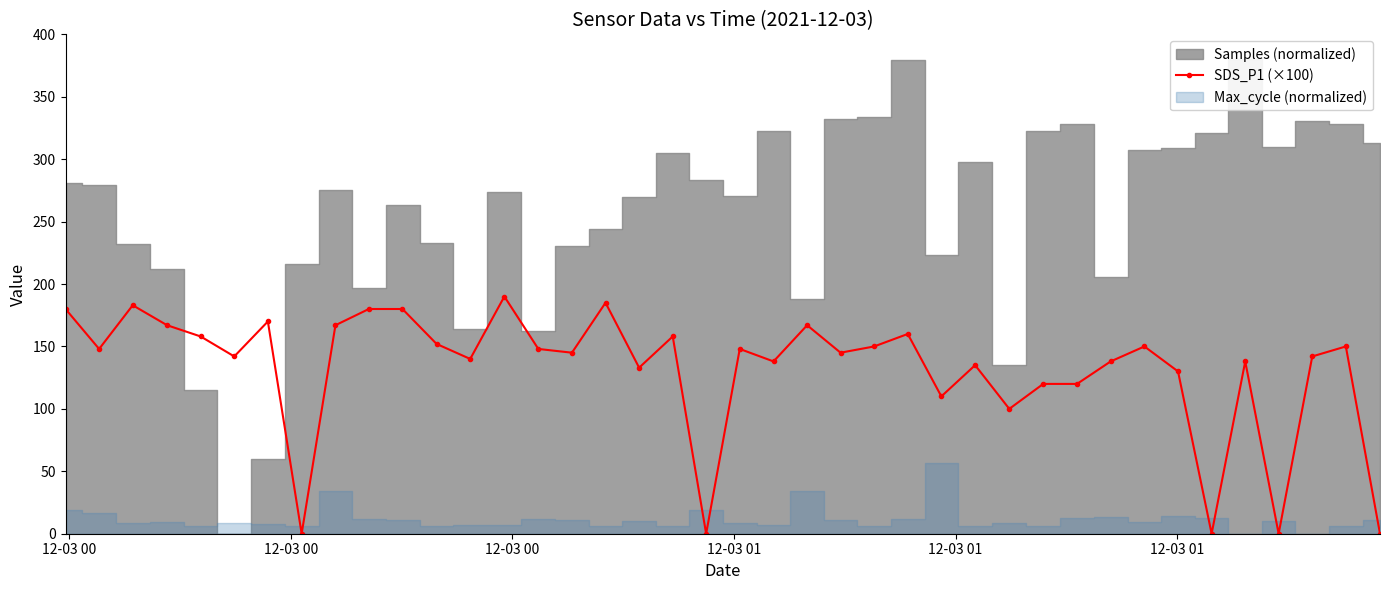

What is the value of the SDS_P1 (×100) point at the 12th from the left?

152.0